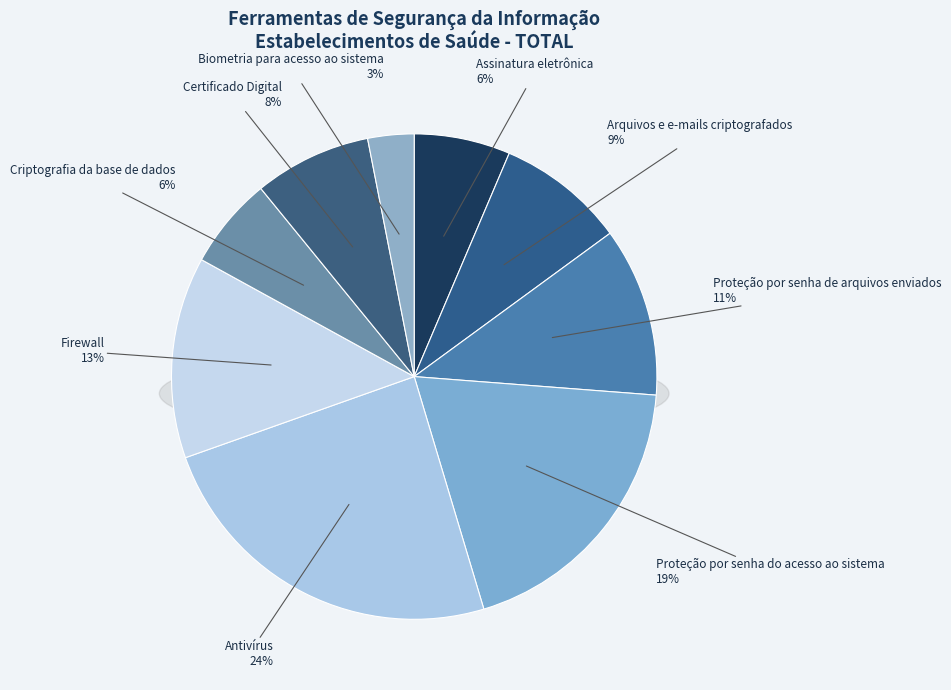

Count the number of slices in the pie.

9